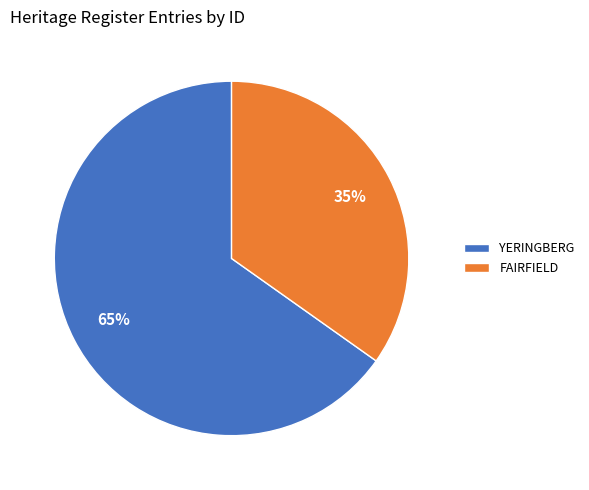

Does YERINGBERG account for over 50% of the chart?

Yes